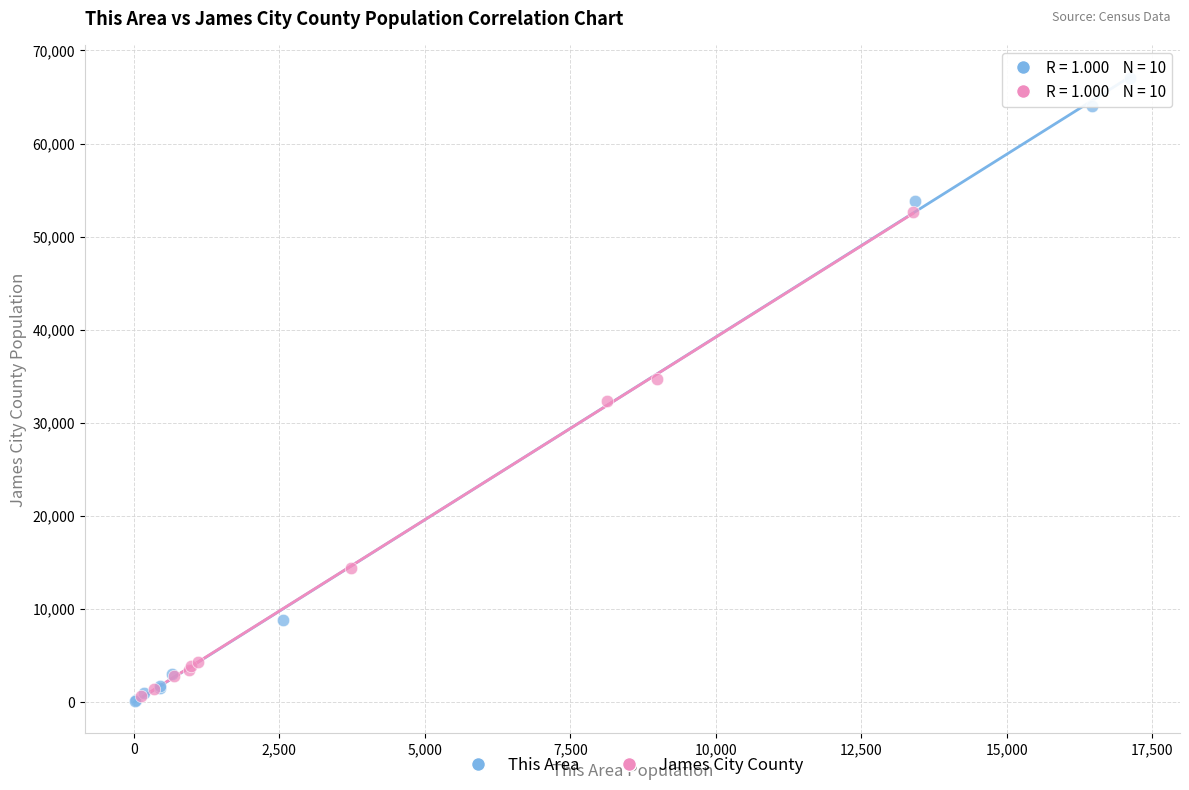

Which series has the widest spread of Y values?

This Area